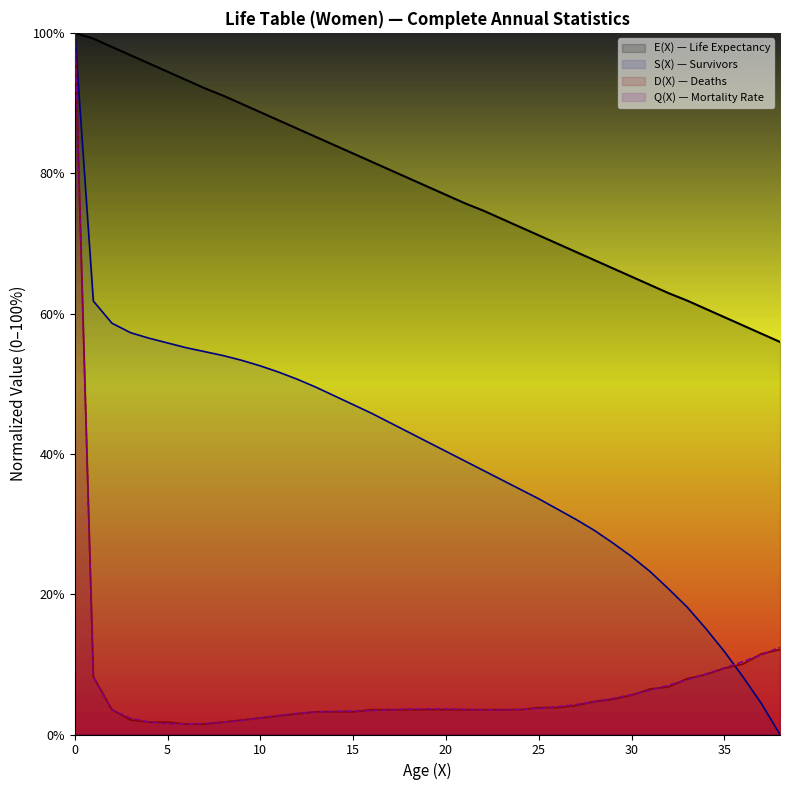

Is the value of Q(X) at 28 greater than the value of E(X) at 21?

No